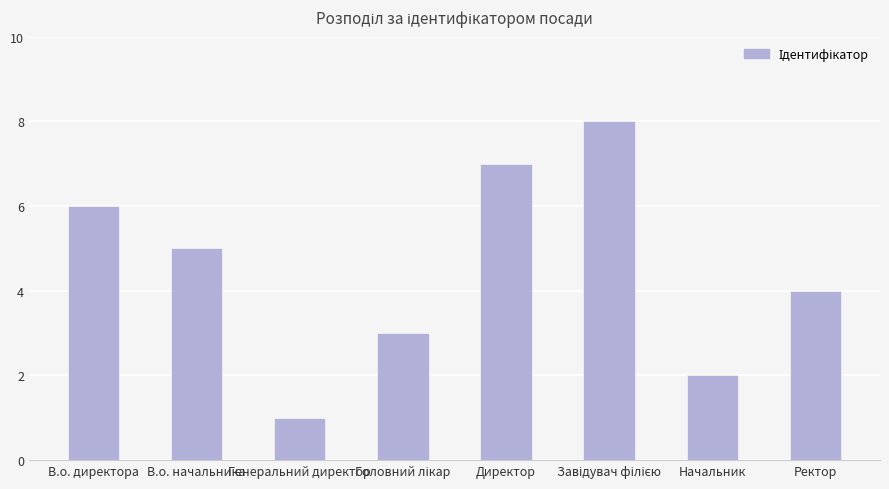

What is the difference between the maximum and second lowest values?

6